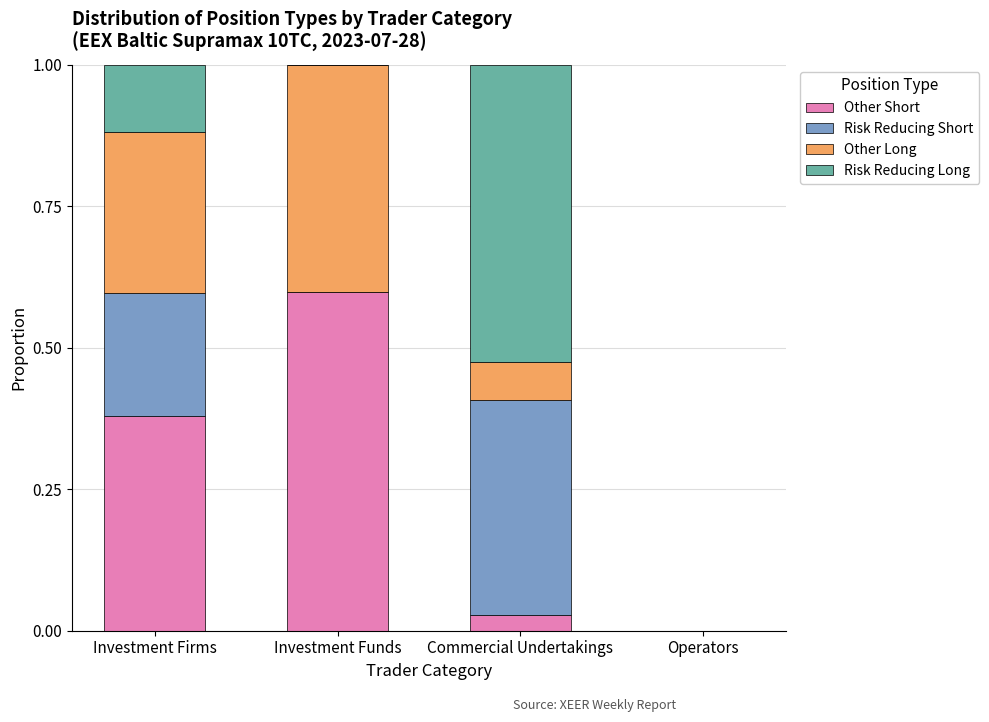

What are all the series names shown in the legend?

Other Short, Risk Reducing Short, Other Long, Risk Reducing Long